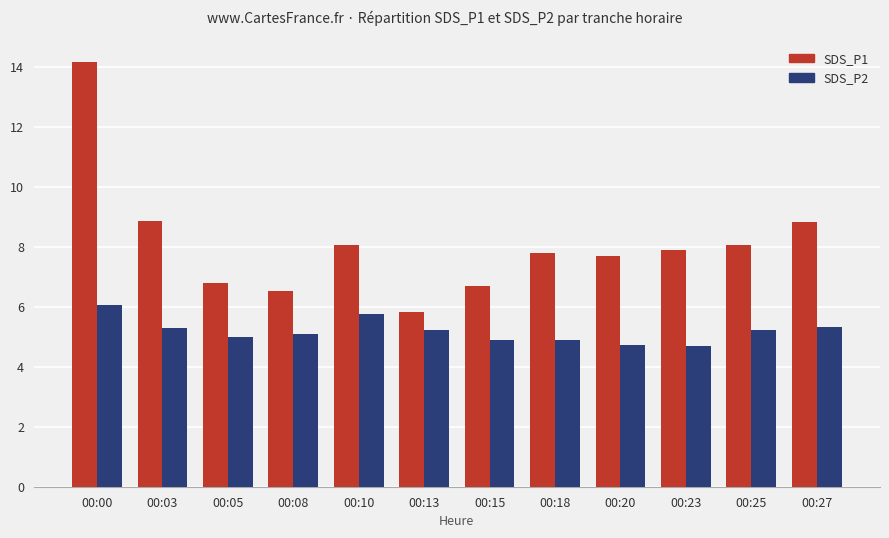

How many categories are shown in the chart?

12